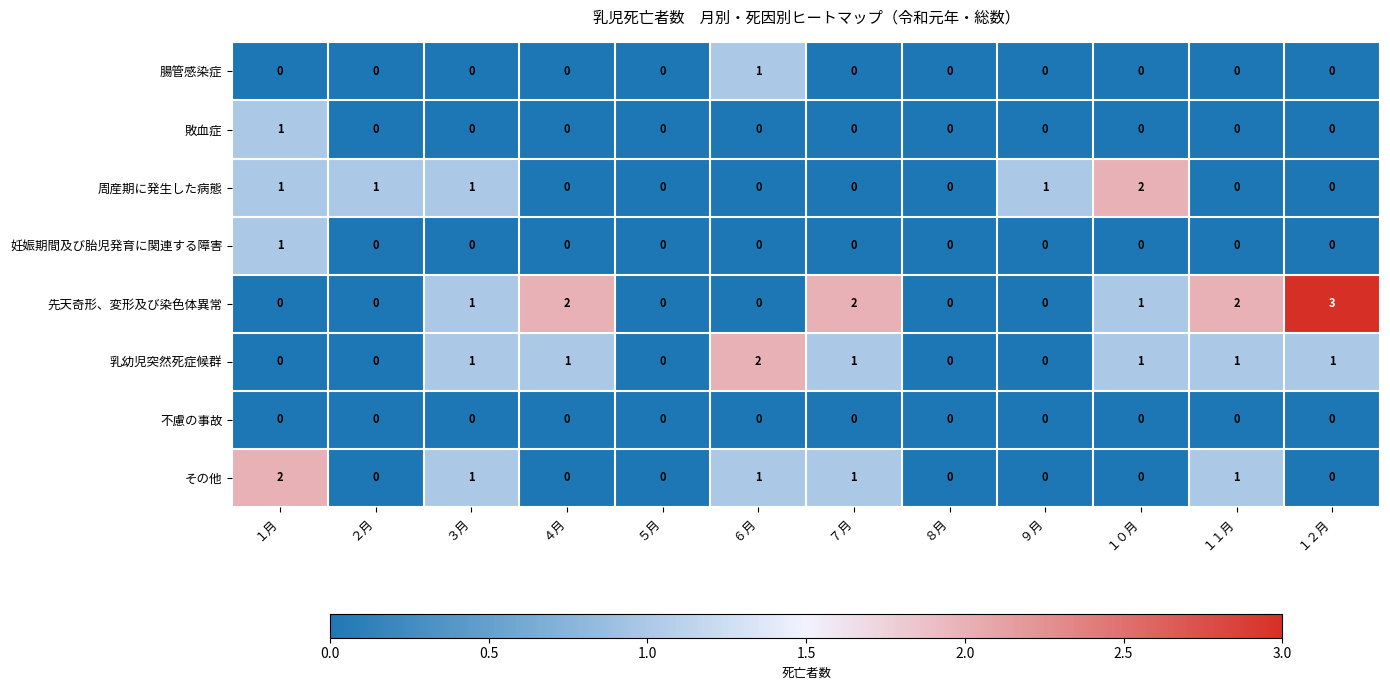

Is it true that 周産期に発生した病態 equals -1 at １１月?

False